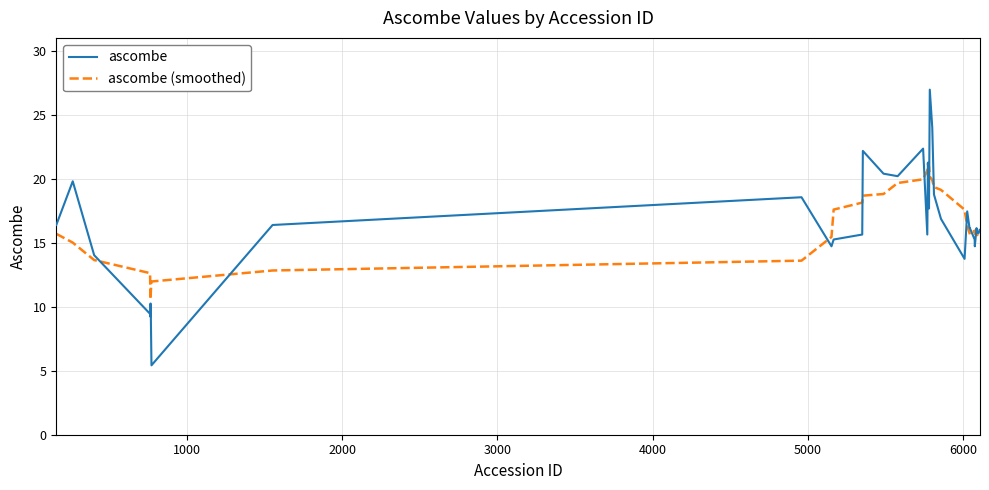

What is the minimum value for ascombe?

5.4